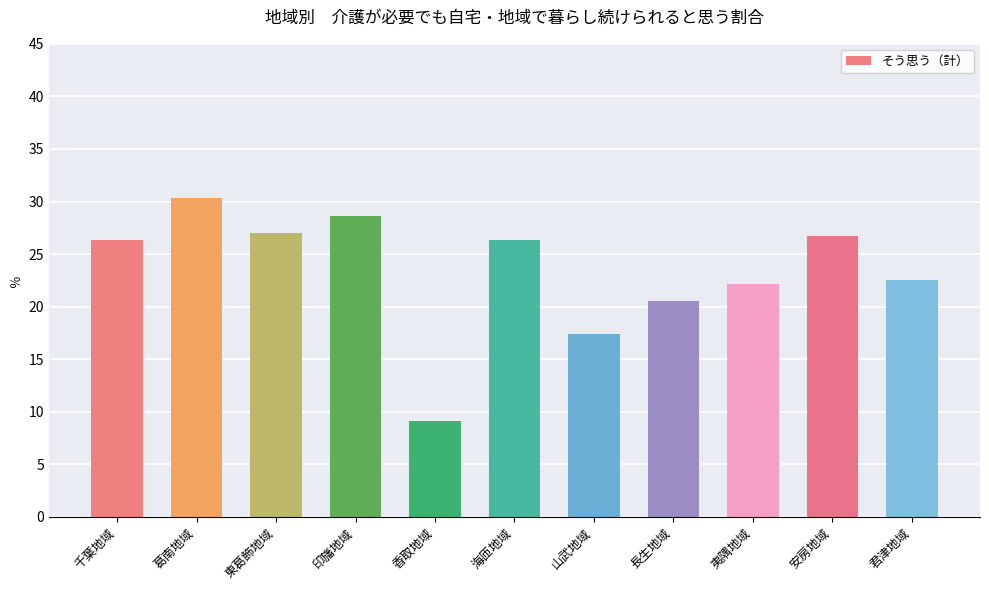

Does the chart contain any negative values?

No